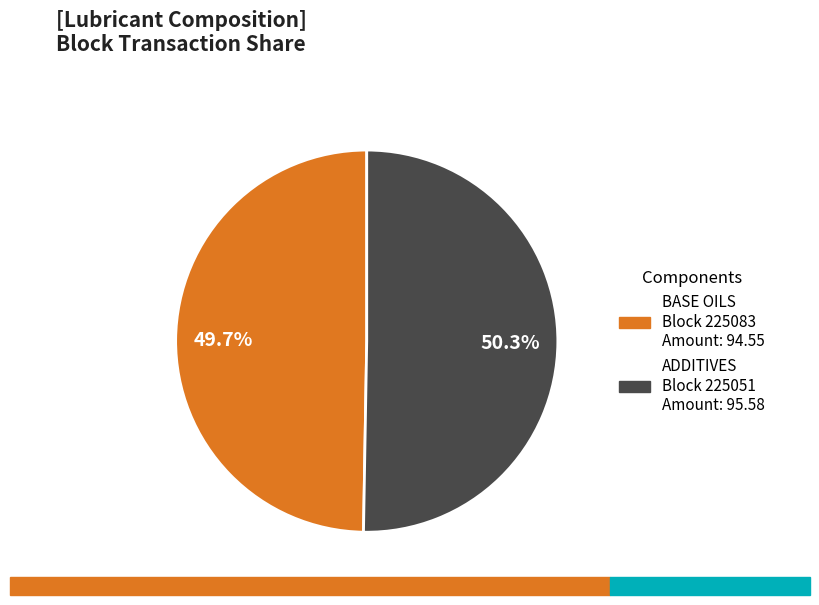

Is there a majority slice in this chart?

Yes